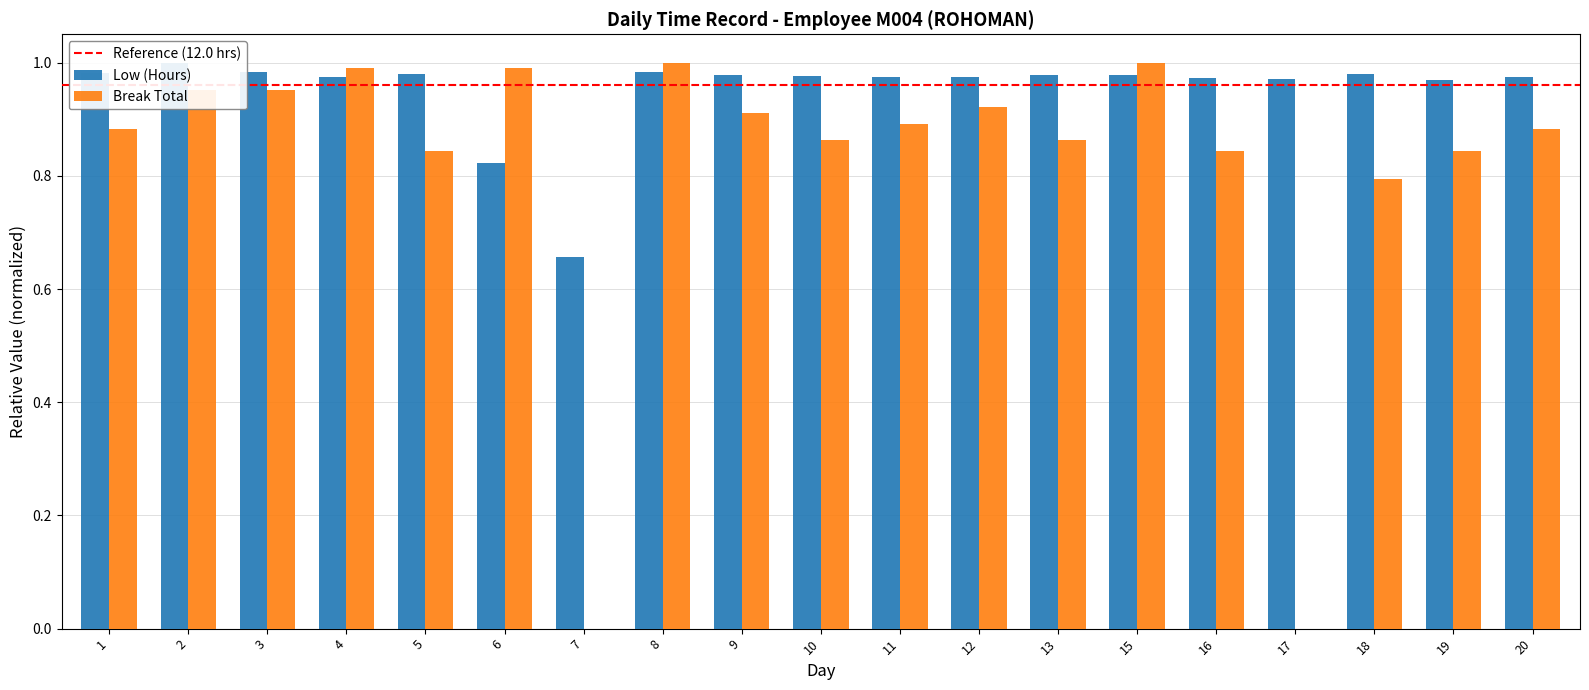

Rank the series by their average value, from lowest to highest.

Break Total, Low (Hours)